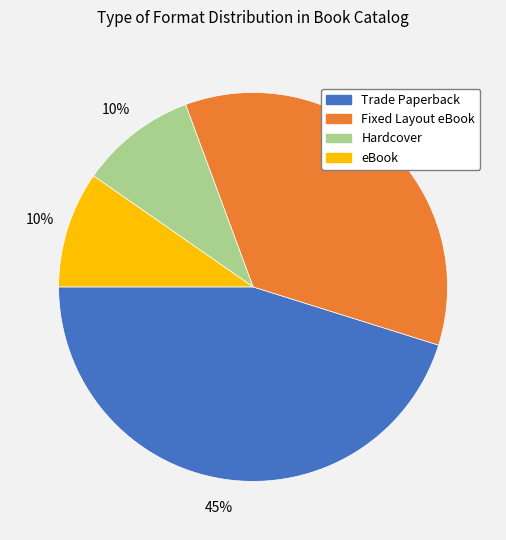

To the nearest percent, what is the difference between the largest and smallest slice percentages?

35%